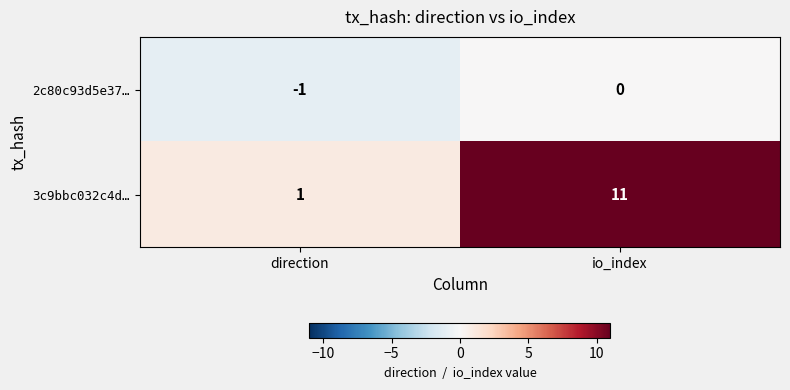

Is it true that 3c9bbc032c4d… equals 1 at direction?

True